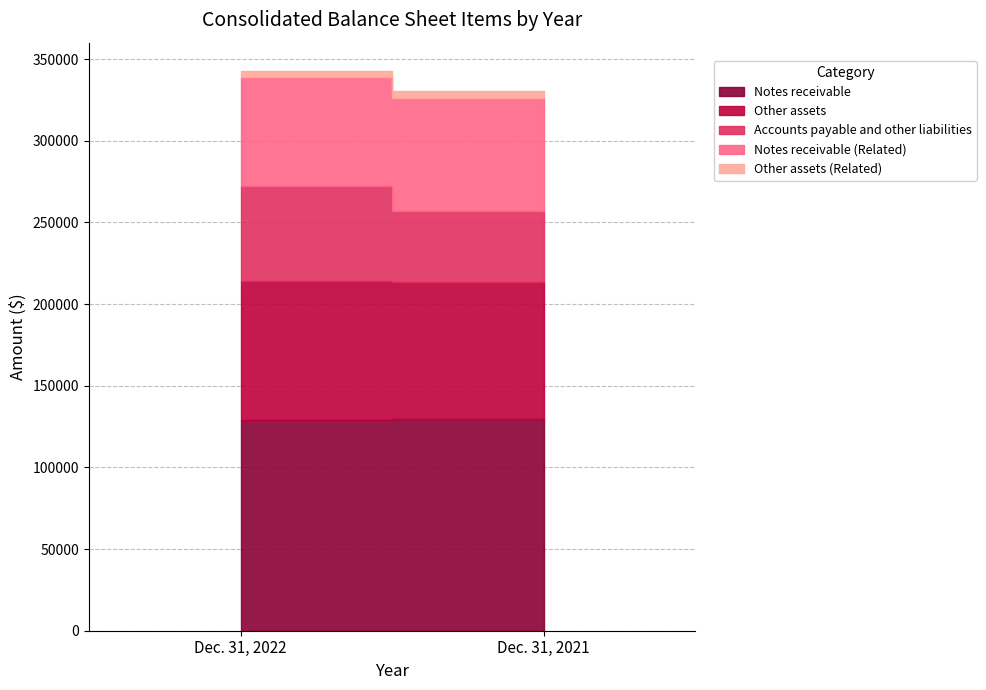

What is the total value across all series at Dec. 31, 2022?

342968